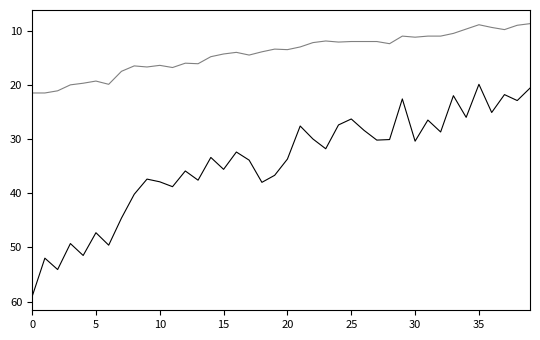

What is the smallest value displayed?

8.7